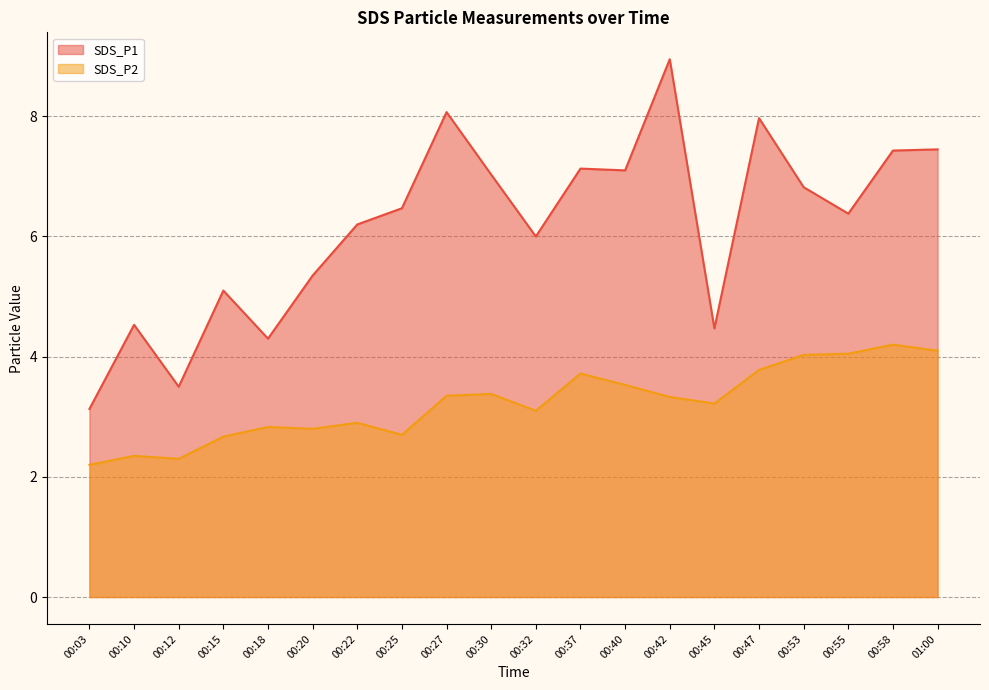

Which category has the highest value across all series?

00:42